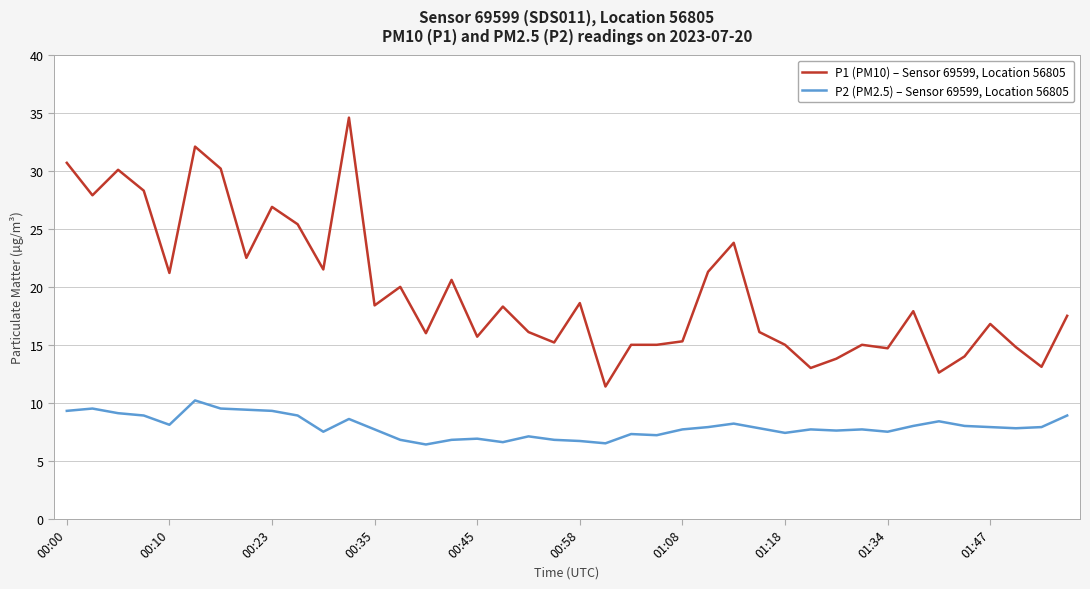

What is the maximum value for P1 (PM10) – Sensor 69599, Location 56805?

34.6